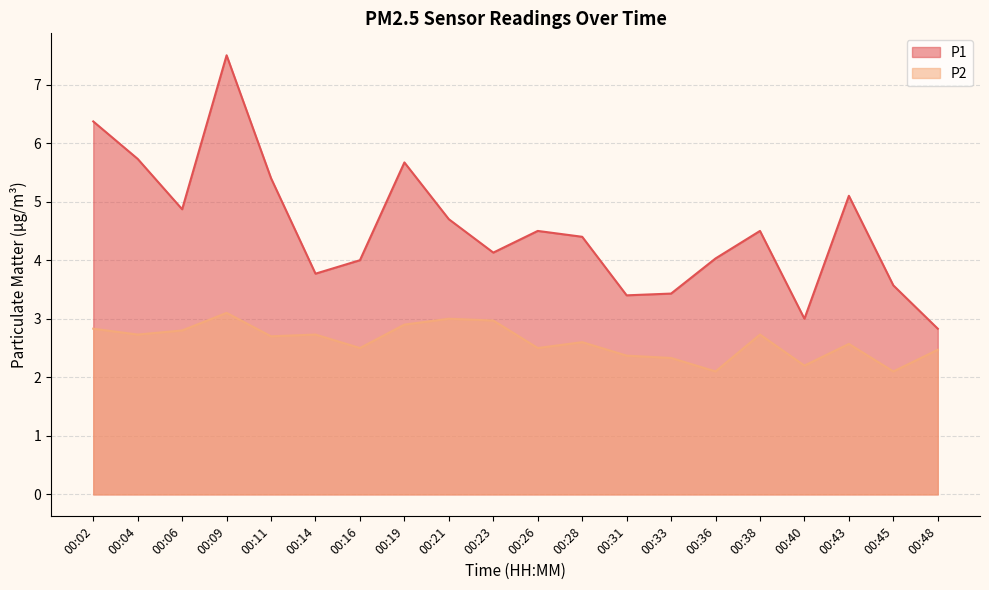

What is the difference between the highest and lowest values at 00:06?

2.1